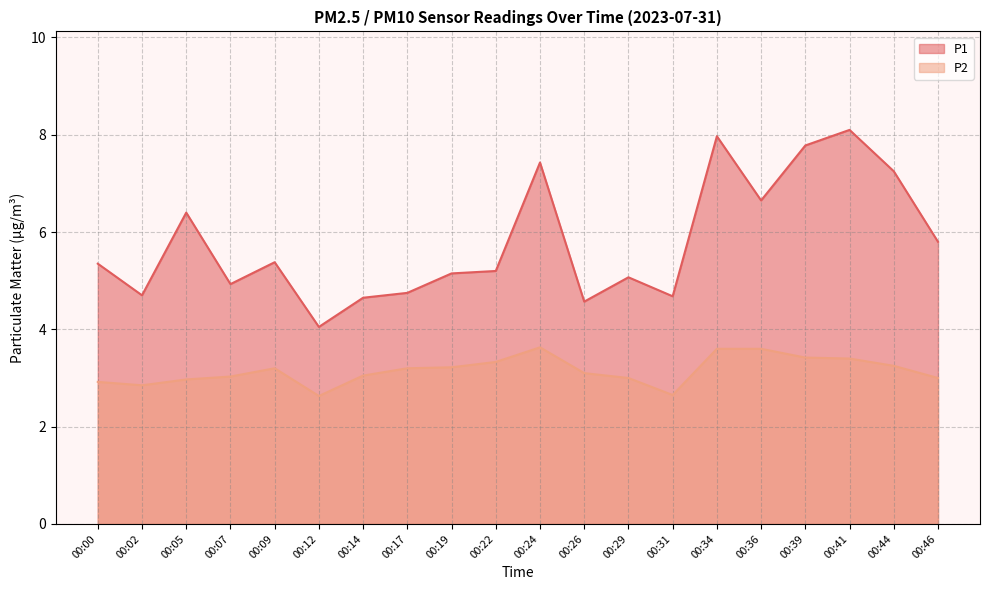

Count the number of categories in the chart.

20